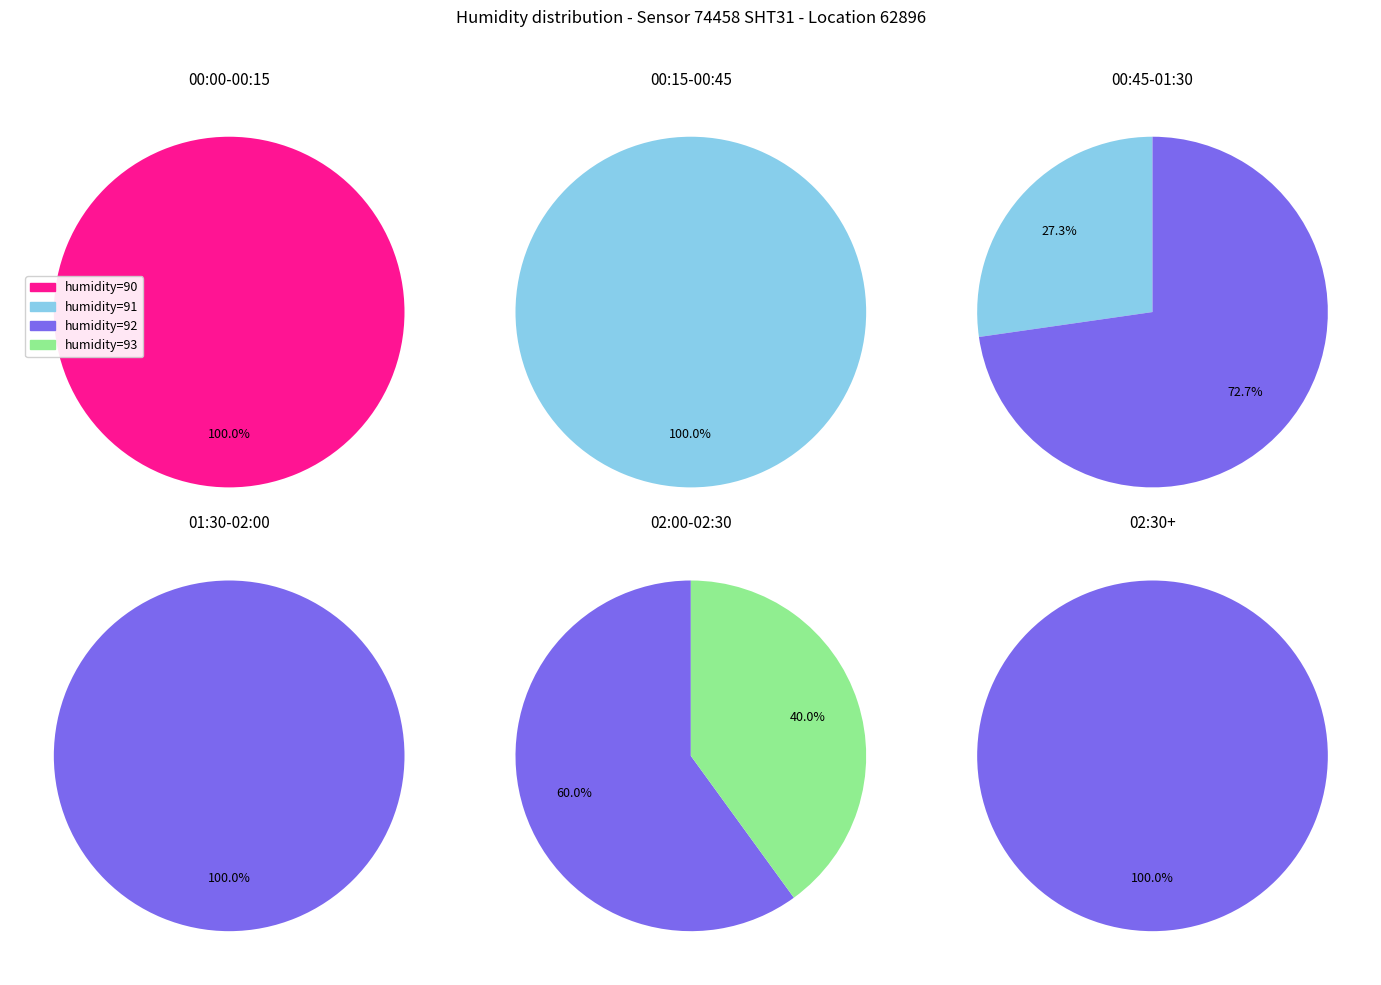

To the nearest percent, what portion does 92 represent?

25%